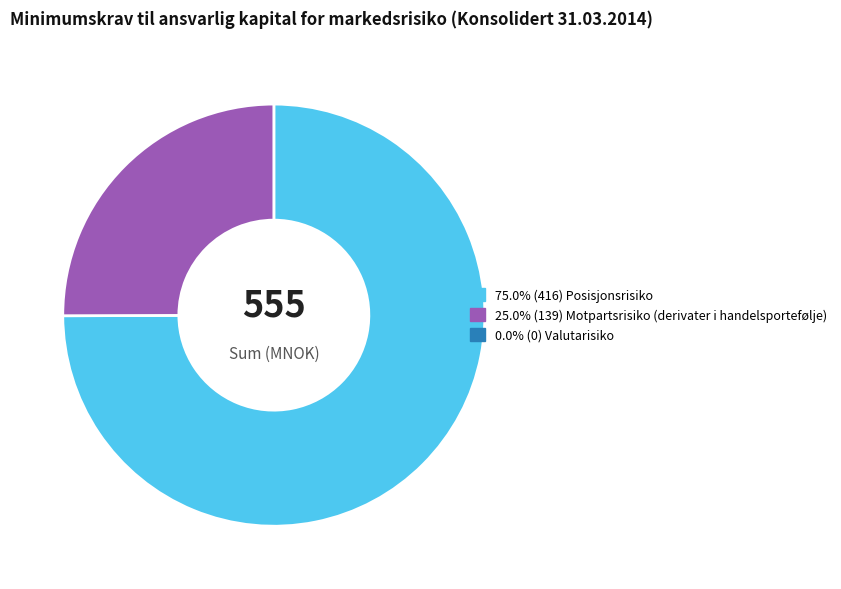

Is there a majority slice in this chart?

Yes